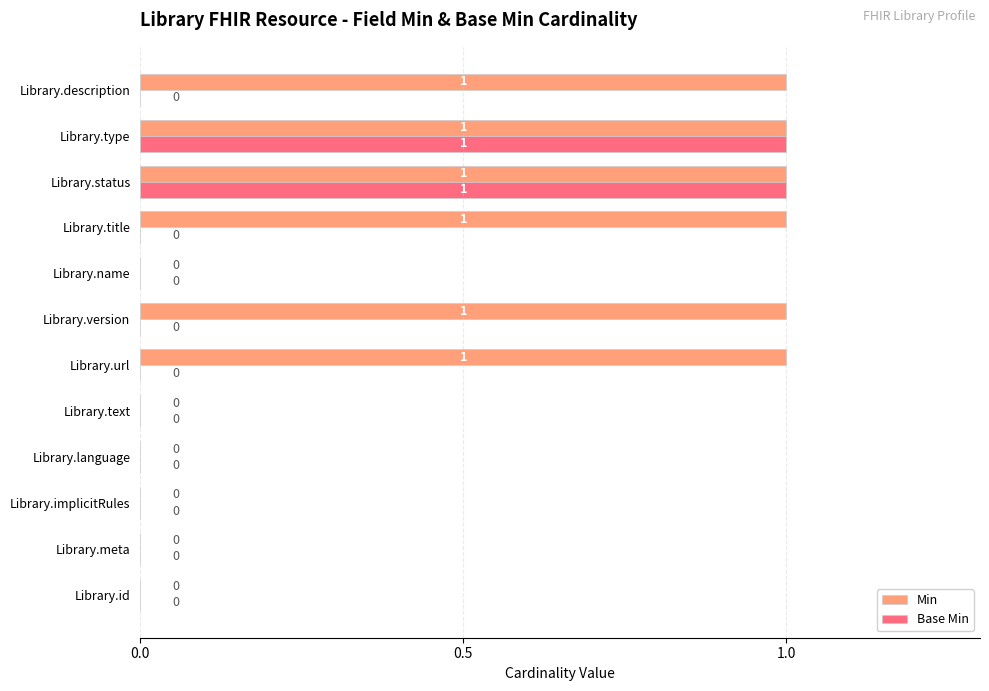

How many distinct data groups are displayed?

2